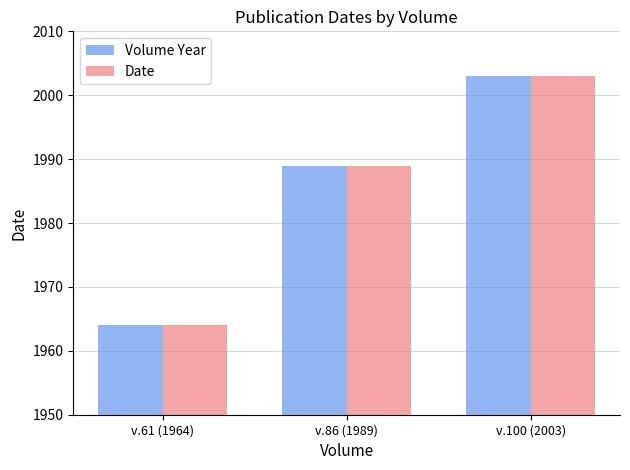

What is the greatest value displayed?

2003